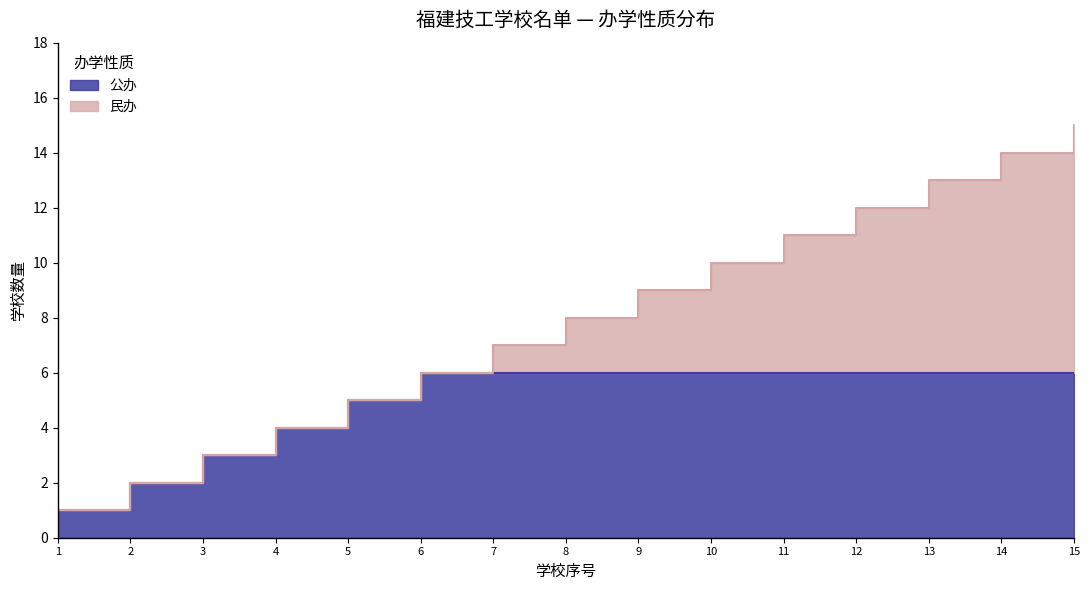

What is the sum of all values?

120